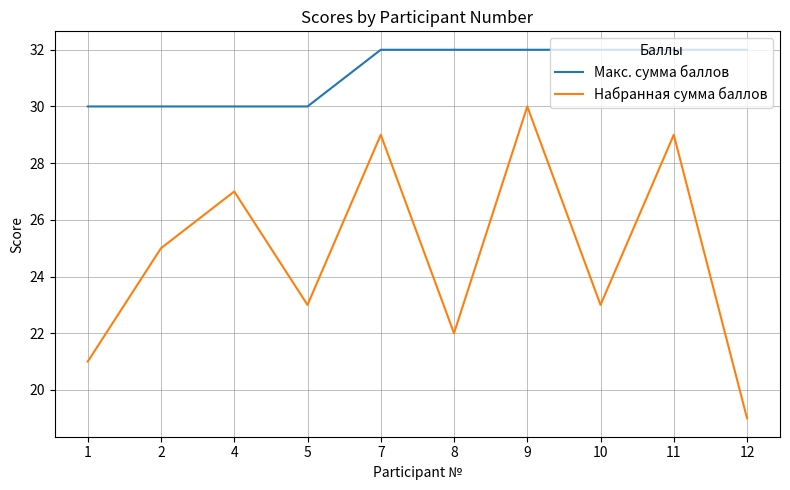

The value of Макс. сумма баллов at 4 is 11. True or false?

False